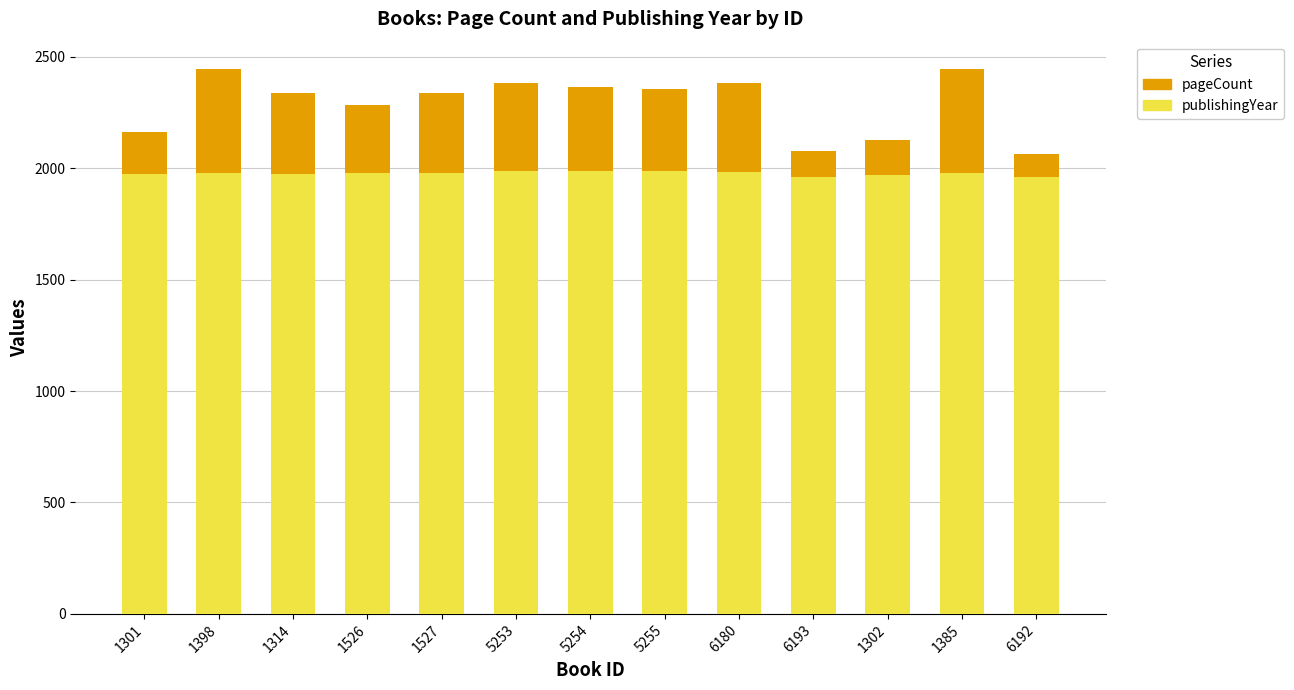

What is the sum of all publishingYear values?

25694